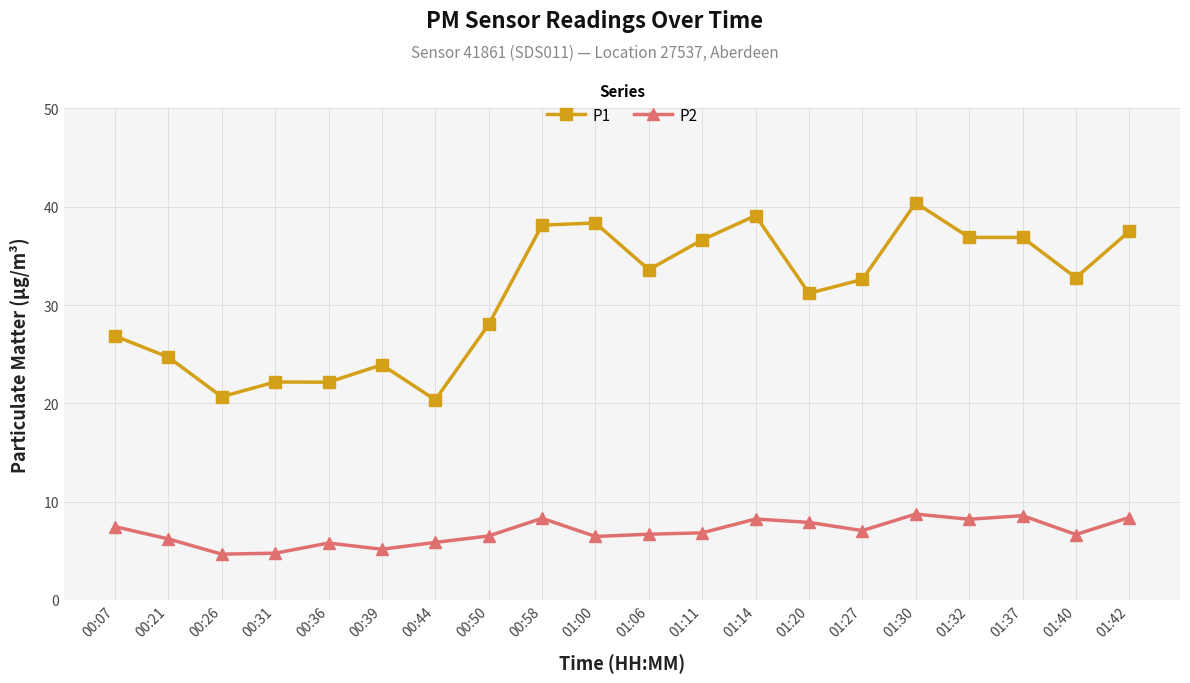

Count the number of data series in this chart.

2